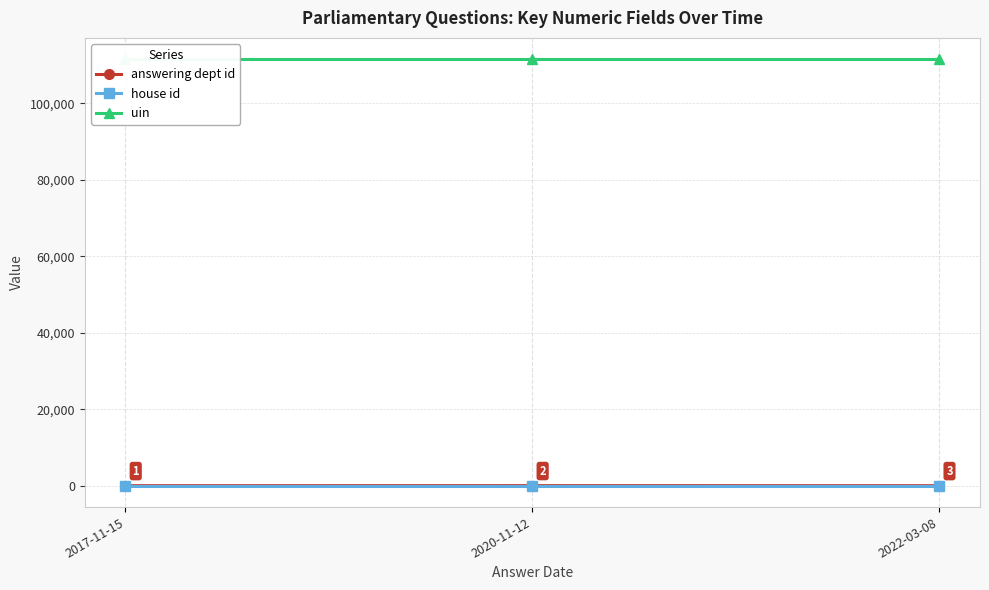

Reading left to right, transcribe all the data shown in this chart.

answering dept id: 2017-11-15=17	2020-11-12=29	2022-03-08=17
house id: 2017-11-15=1	2020-11-12=1	2022-03-08=1
uin: 2017-11-15=111528	2020-11-12=111528	2022-03-08=111528